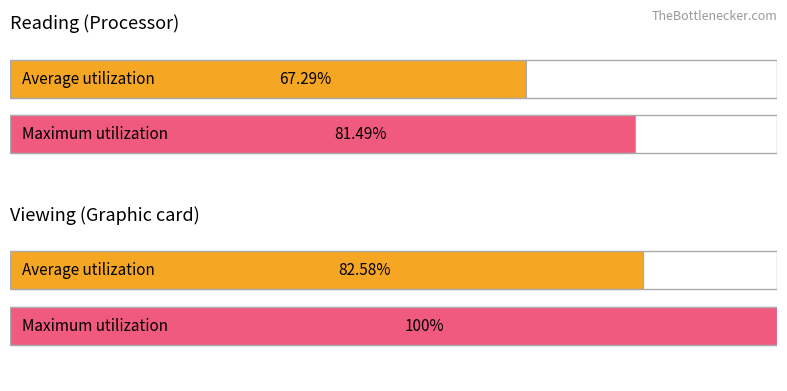

At which label does Maximum utilization reach its peak?

Viewing